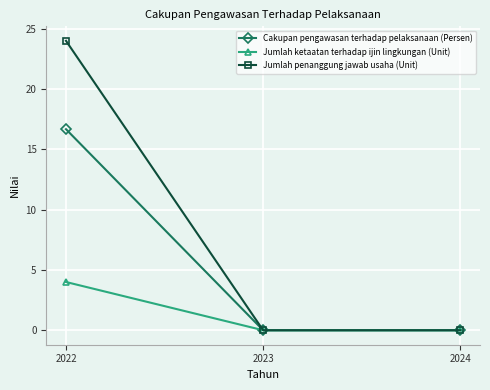

Which category has the highest value across all series?

2022